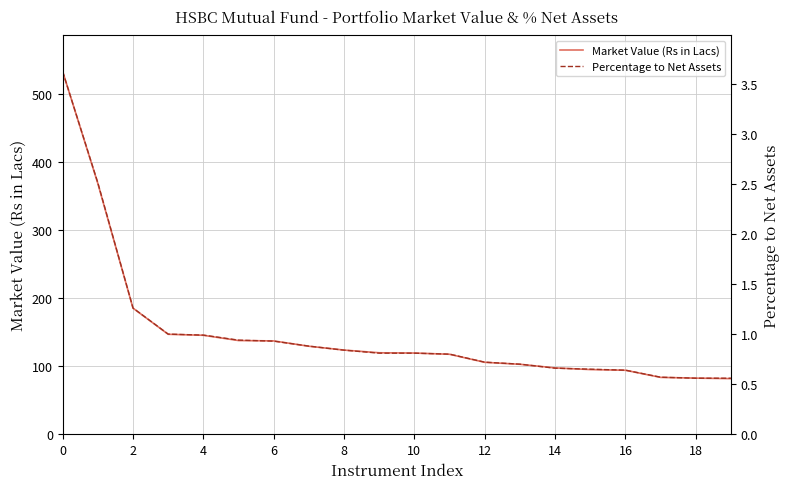

True or false: Percentage to Net Assets has a value of 0.4 at 18.

False